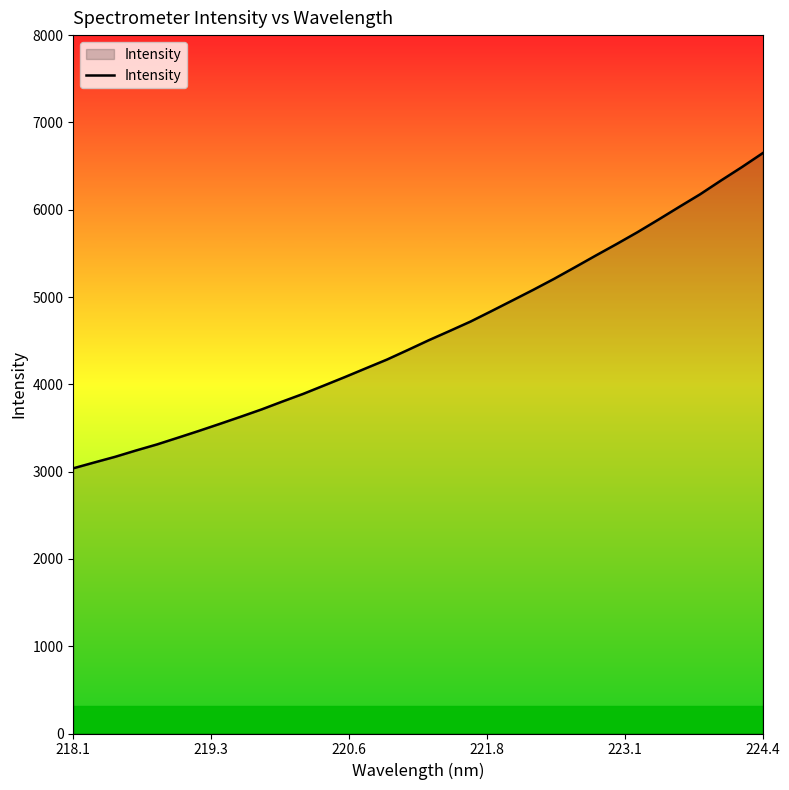

What is the minimum value shown in the chart?

3037.8